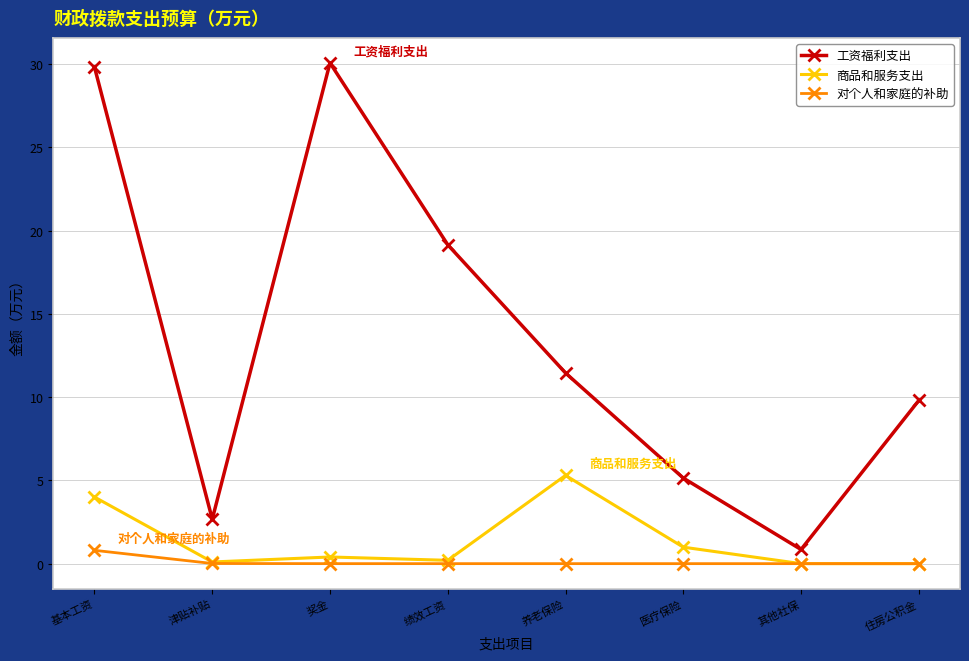

True or false: 对个人和家庭的补助 and 工资福利支出 cross at least once.

False